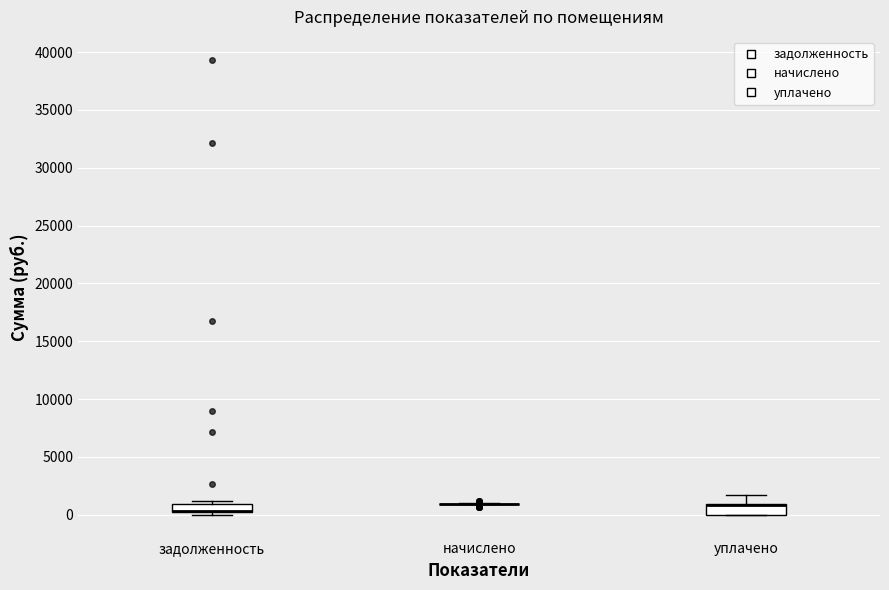

Where is the upper edge of the box for задолженность on the y-axis? The values are not printed on the chart, so give them approximately, as read against the axis.

1000